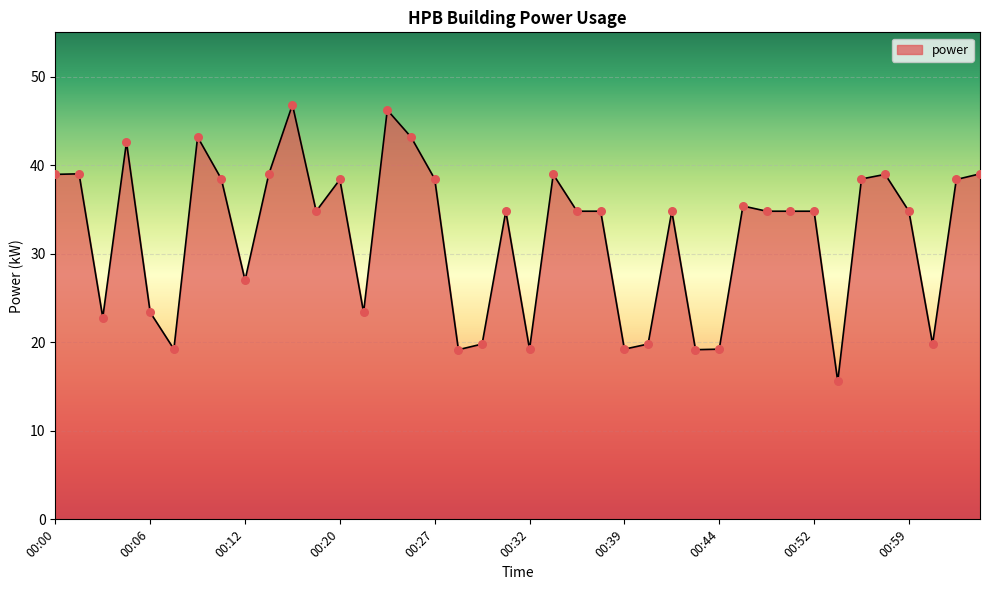

What is the smallest value displayed?

15.6